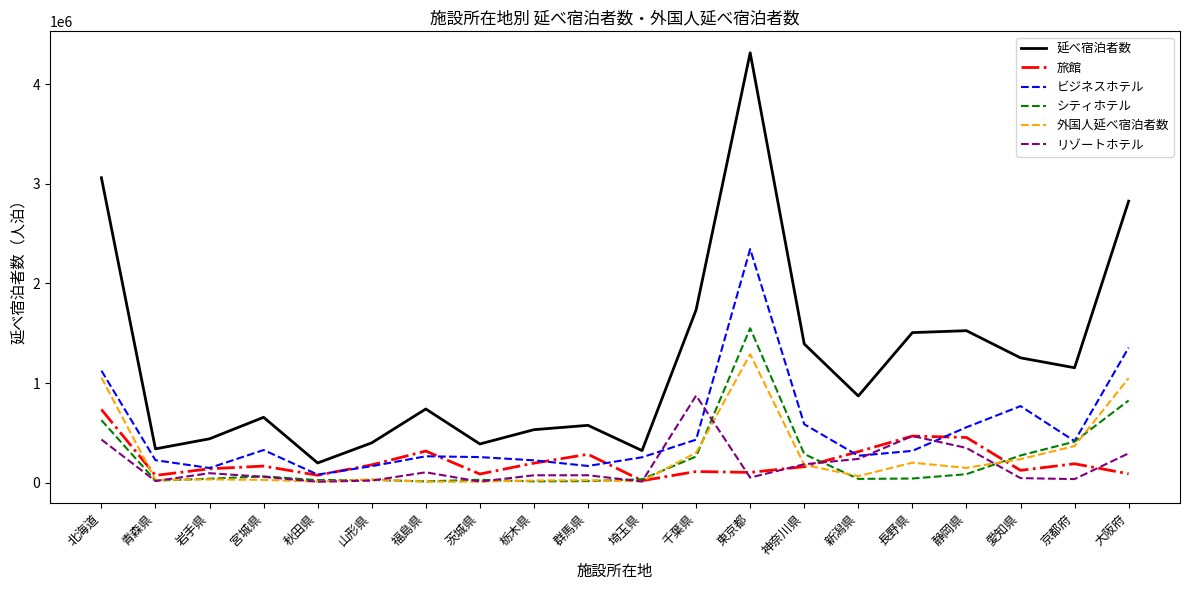

Which series has the largest range (max minus min)?

延べ宿泊者数